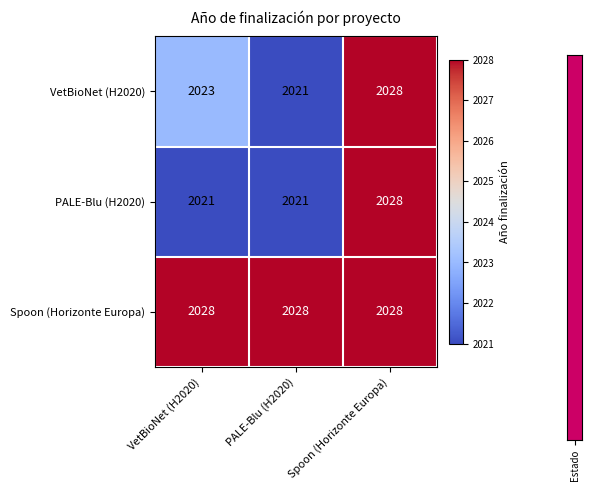

How many data points does each series have?

3